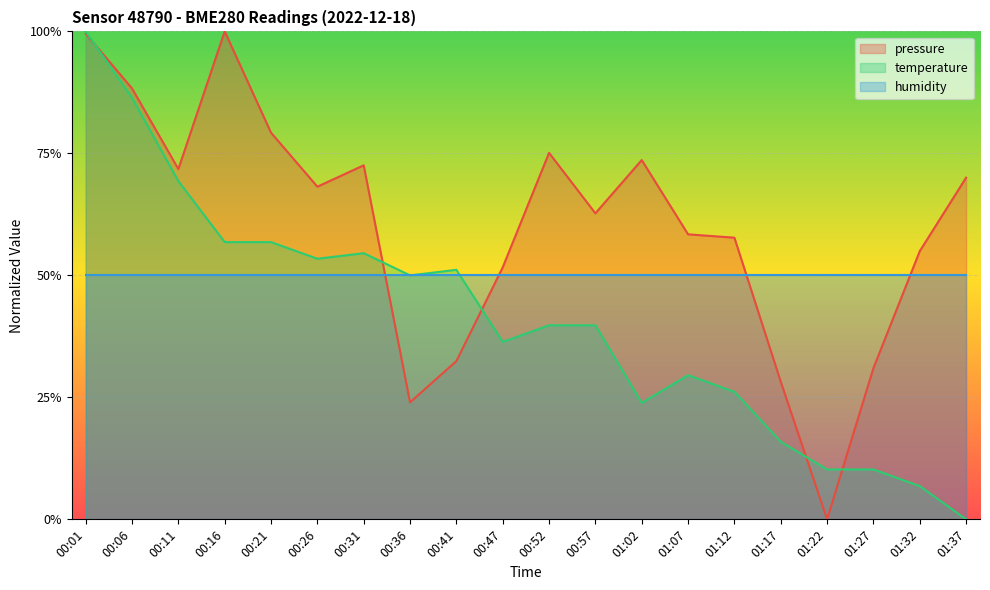

Which series changed the most between 00:26 and 01:17?

pressure